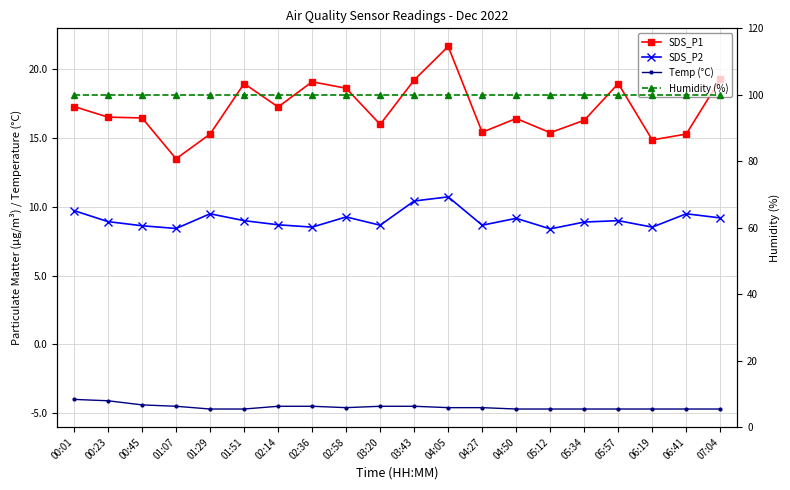

What is the average value of the SDS_P2 series?

9.1